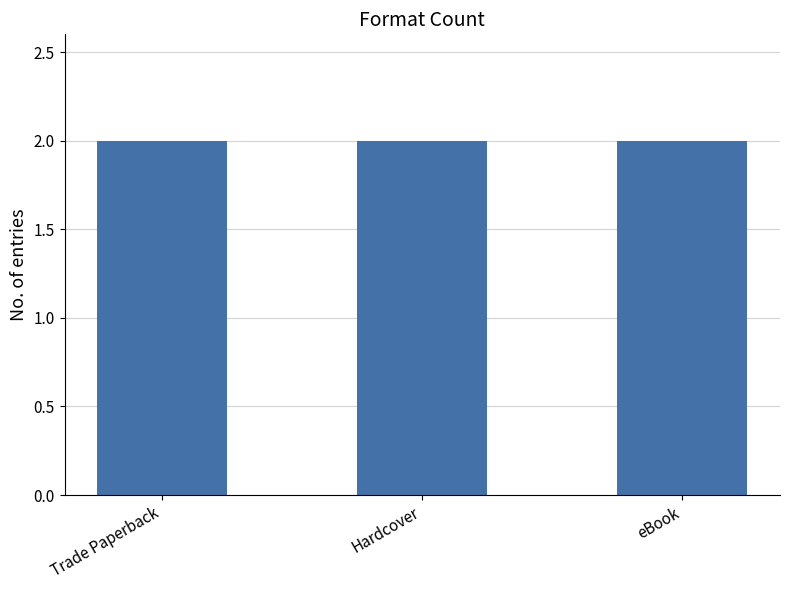

What is the minimum value shown in the chart?

2